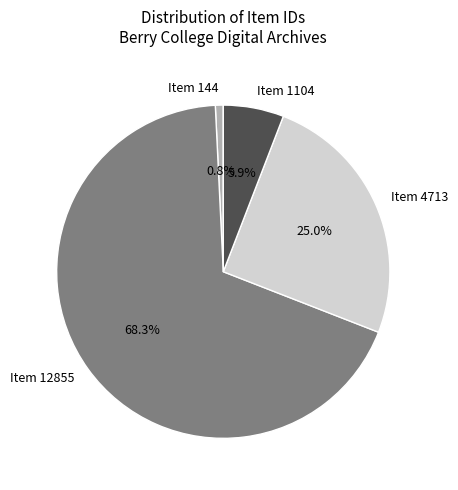

Rank the categories by value from highest to lowest.

Item 12855, Item 4713, Item 1104, Item 144